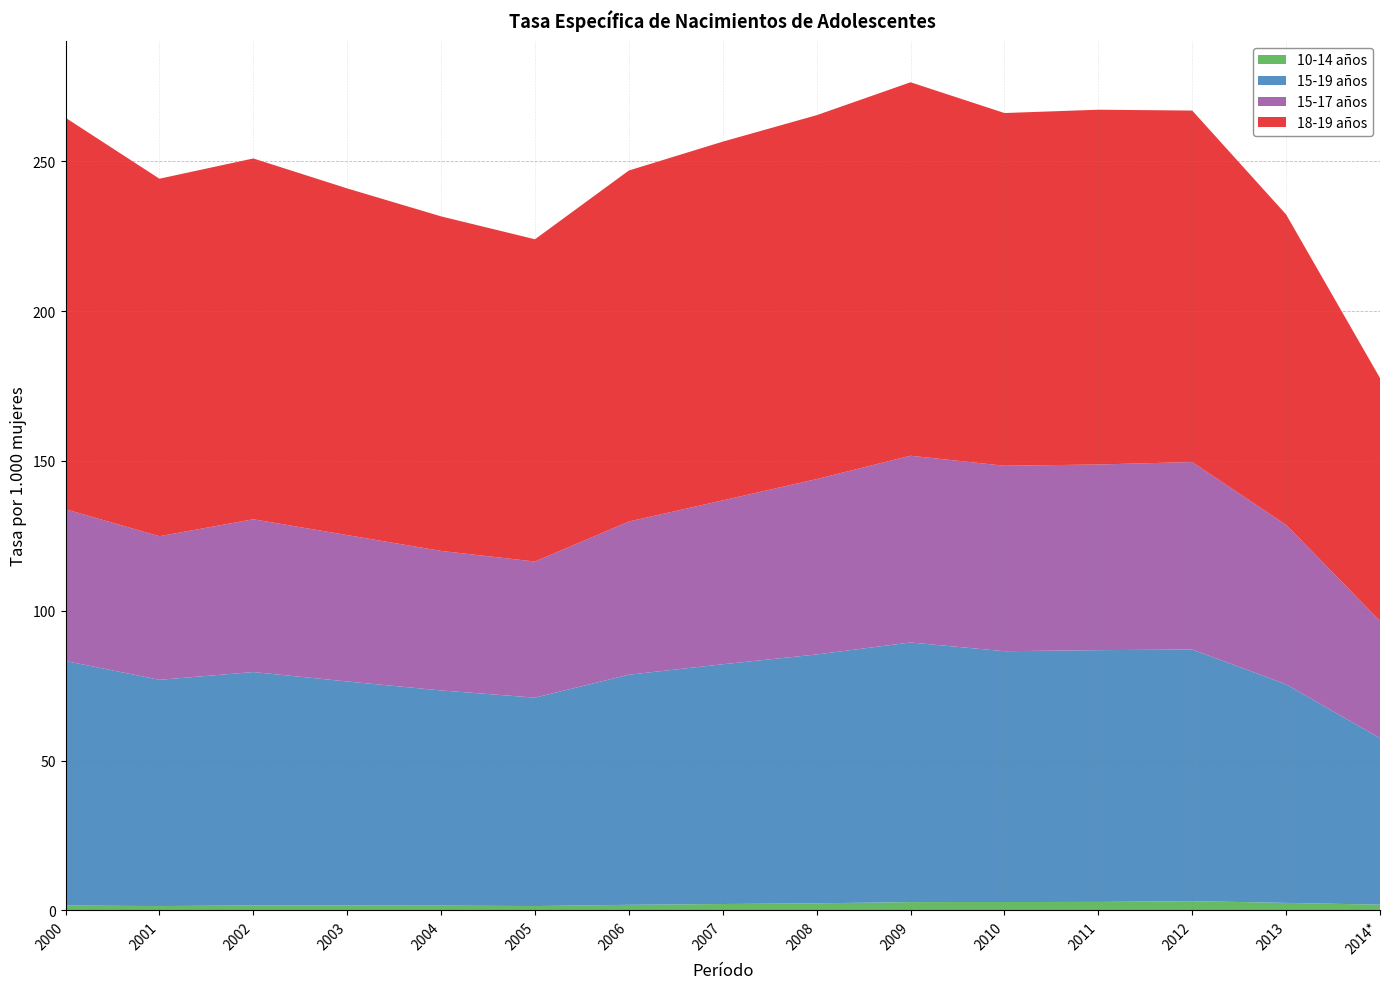

Reading right to left, what are all the values shown in this chart?

10-14 años: 2014*=1.9	2013=2.5	2012=3.1	2011=2.8	2010=2.8	2009=2.8	2008=2.4	2007=2.1	2006=1.9	2005=1.4	2004=1.6	2003=1.6	2002=1.7	2001=1.4	2000=1.6
15-19 años: 2014*=55.6	2013=72.9	2012=84.0	2011=84.0	2010=83.7	2009=86.6	2008=83.0	2007=80.0	2006=76.8	2005=69.5	2004=71.8	2003=74.7	2002=77.9	2001=75.5	2000=81.6
15-17 años: 2014*=39.2	2013=53.2	2012=62.6	2011=62.0	2010=61.9	2009=62.3	2008=58.5	2007=54.7	2006=51.1	2005=45.4	2004=46.6	2003=48.9	2002=51.0	2001=47.9	2000=50.6
18-19 años: 2014*=81.0	2013=103.6	2012=117.3	2011=118.4	2010=117.7	2009=124.6	2008=121.4	2007=119.7	2006=117.1	2005=107.5	2004=111.6	2003=115.7	2002=120.4	2001=119.3	2000=130.6